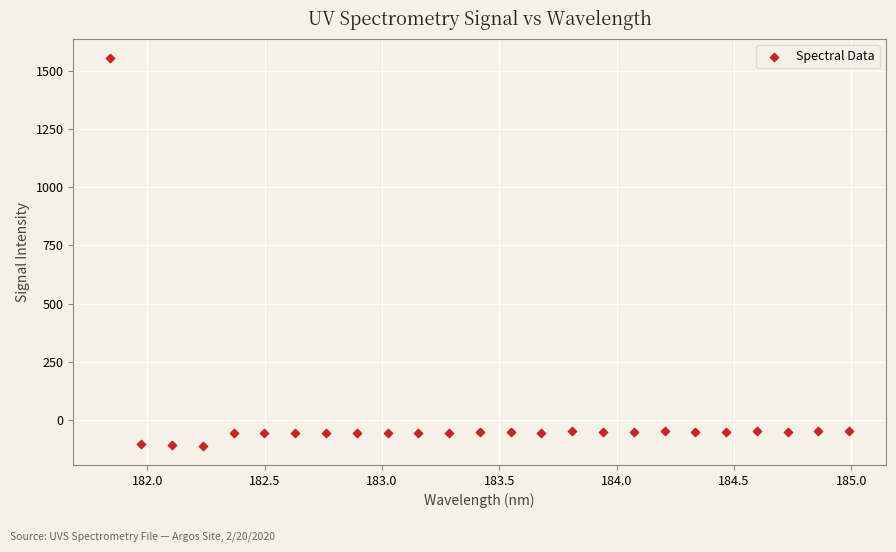

What is the range of Y values (max minus min)?

1665.7